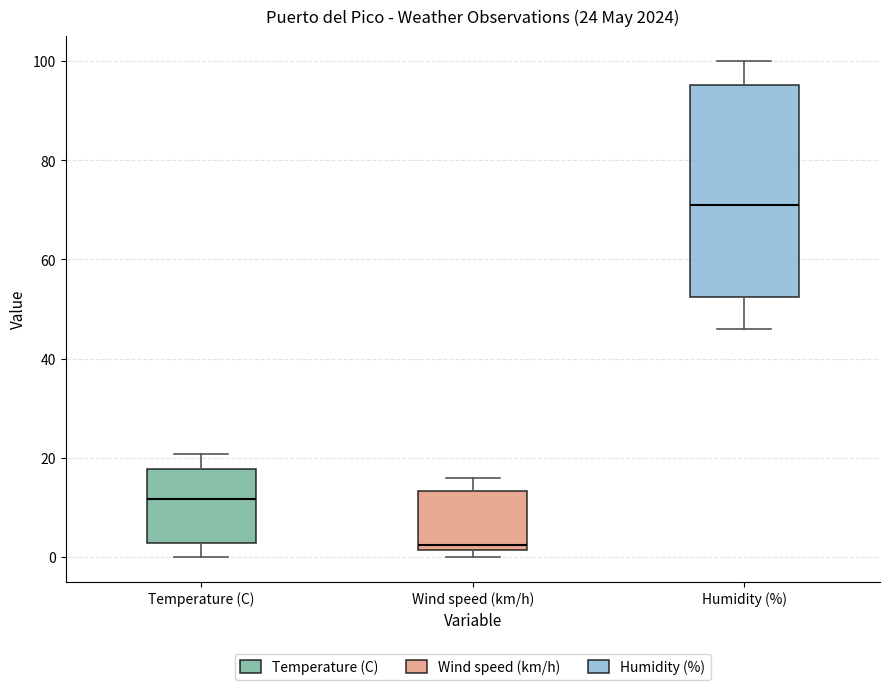

Comparing the boxes themselves (not the whiskers), which one is the tallest?

Humidity (%)